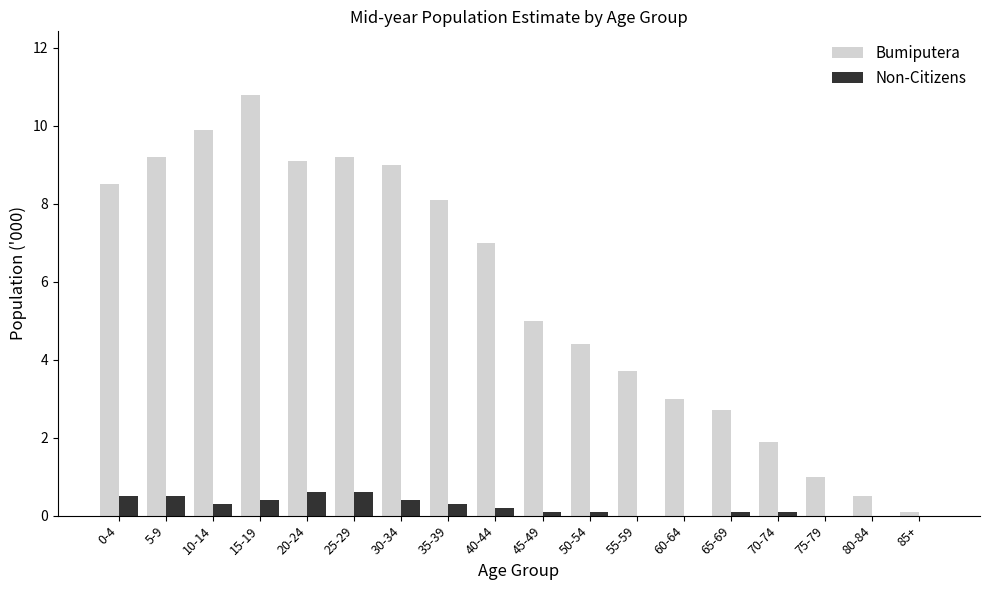

What is the maximum value shown in the chart?

10.8